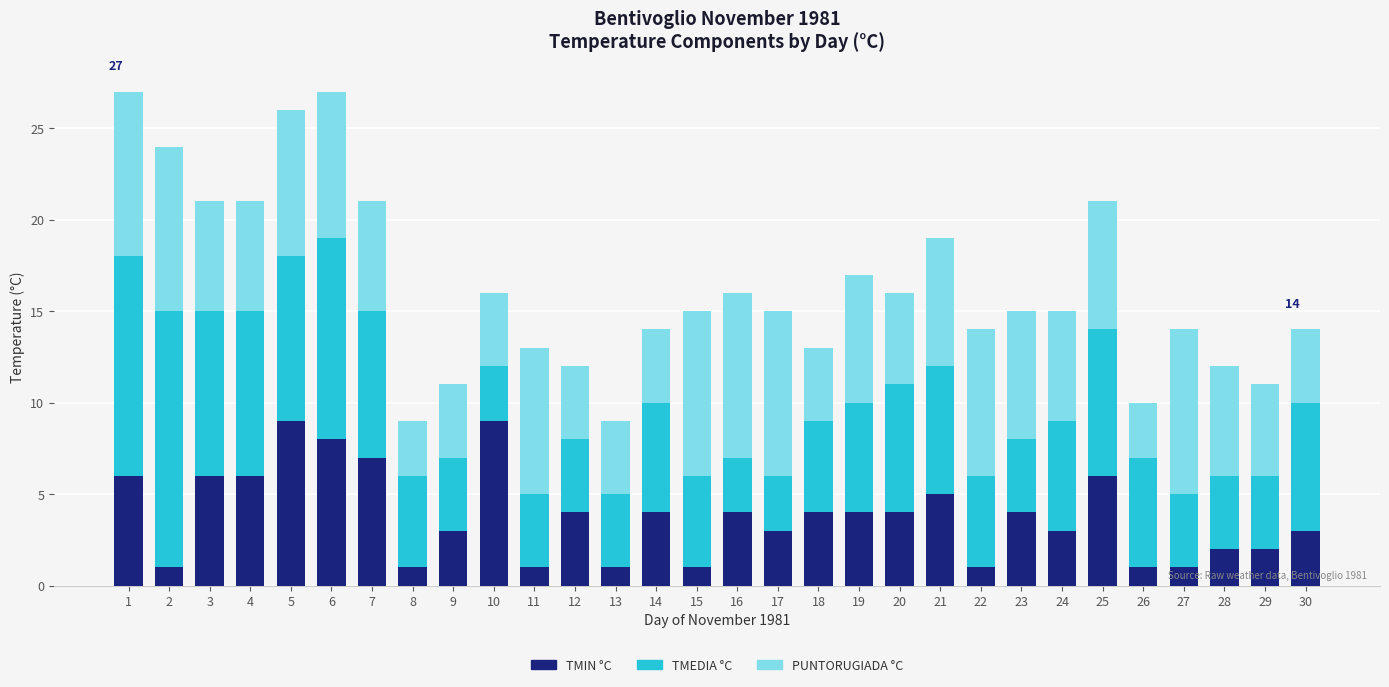

The TMIN °C series shows 5 at 21. True or false?

True